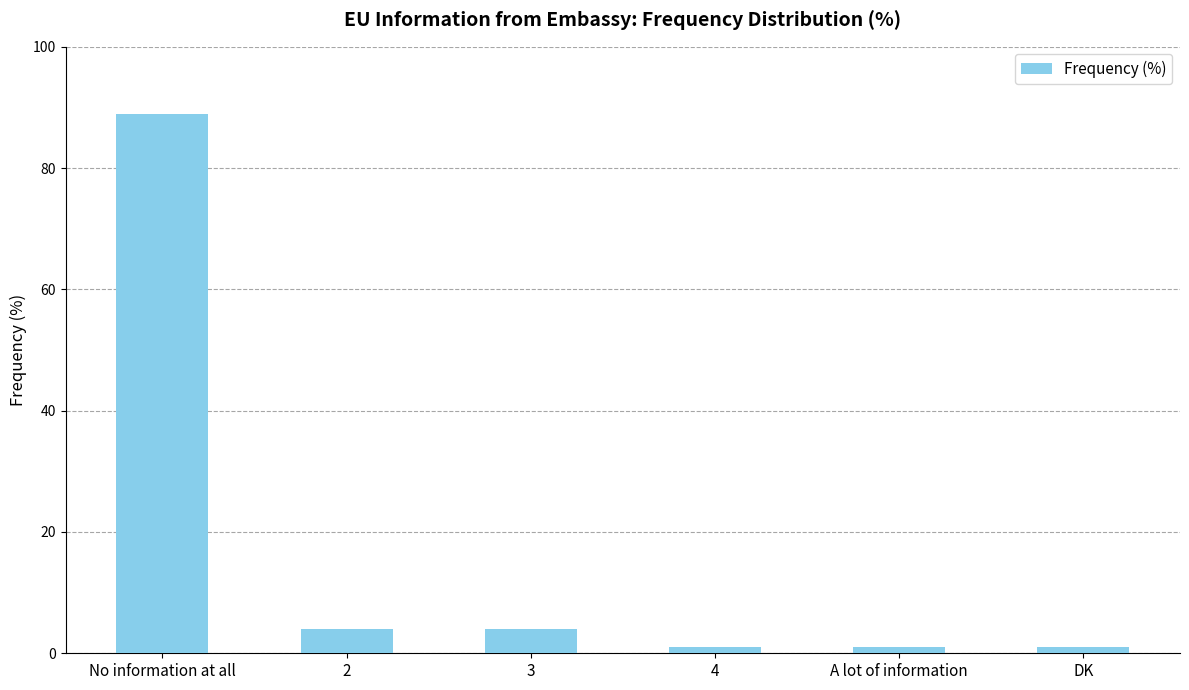

What is the difference between the values at No information at all and 2?

85